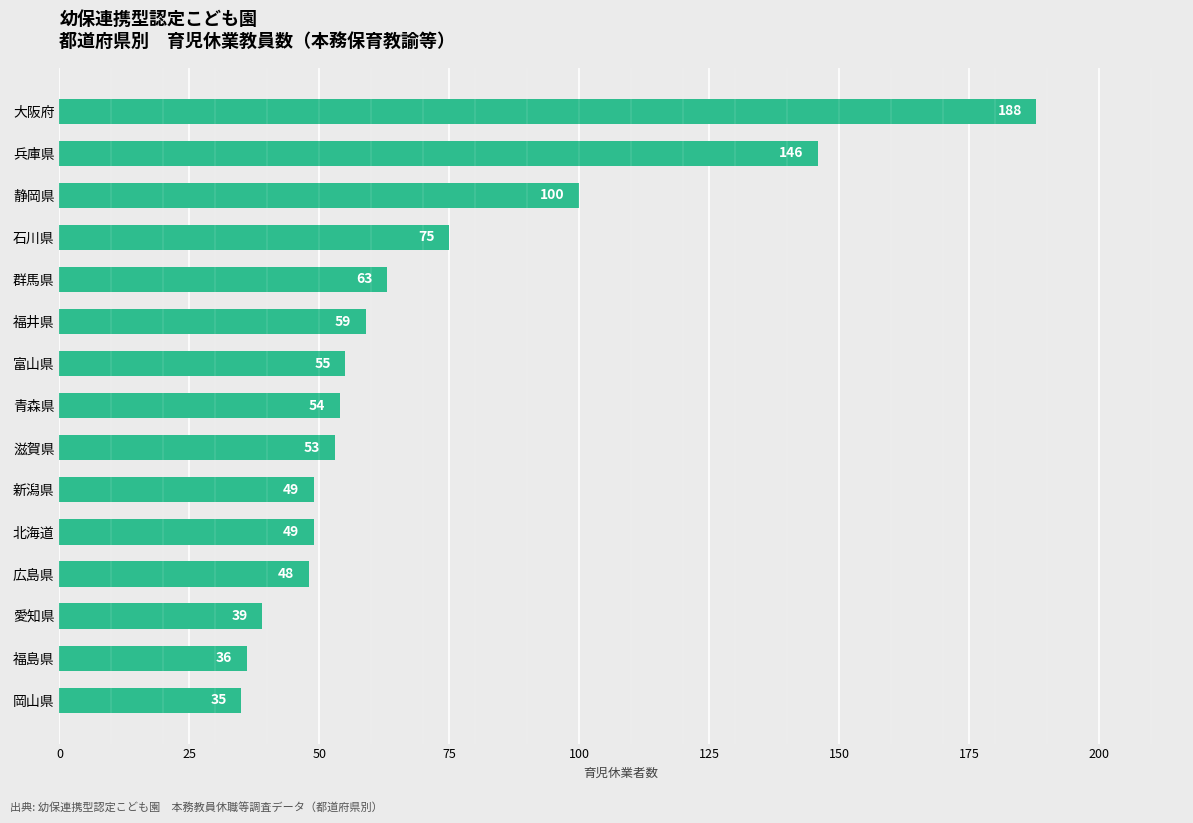

What is the change in value from 福島県 to 新潟県?

+13